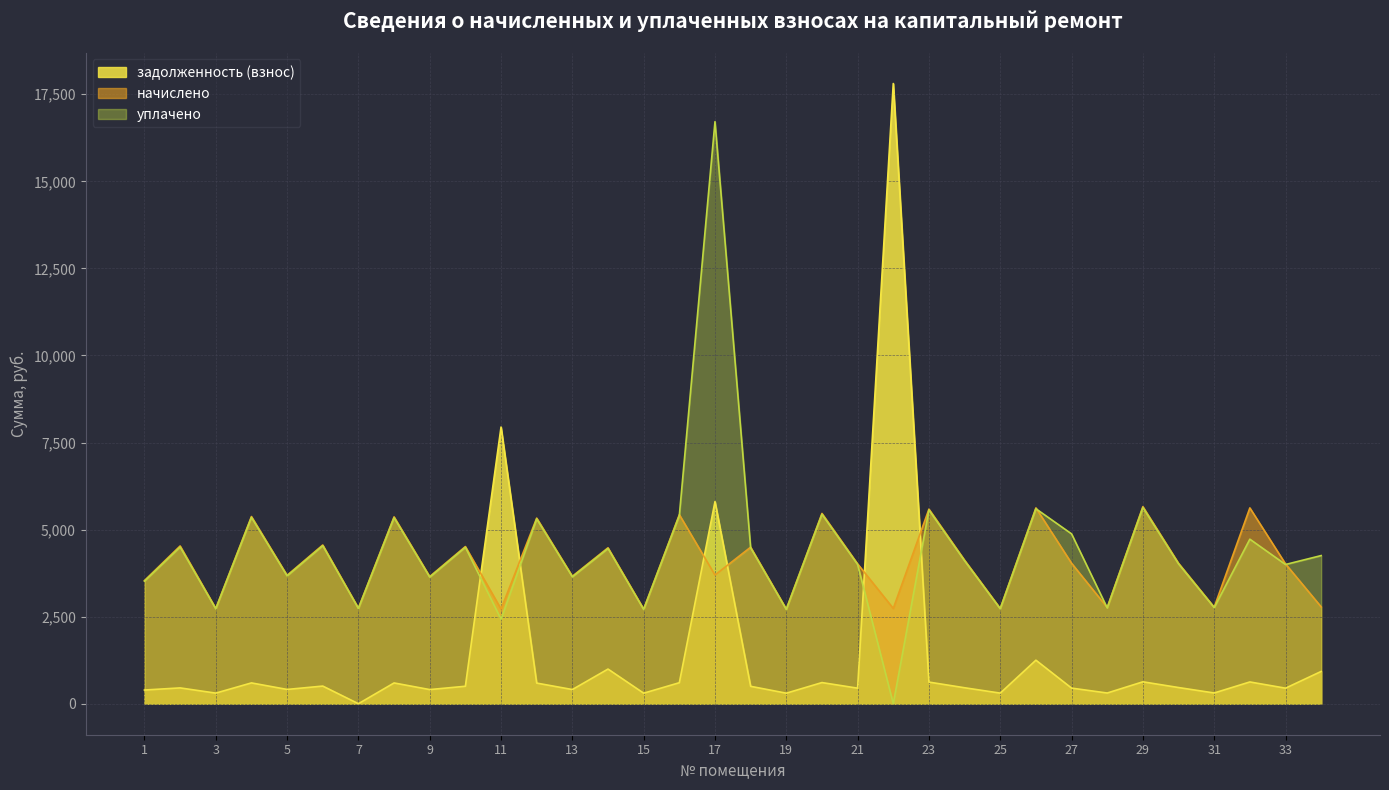

How many data points in начислено are above 4032?

17